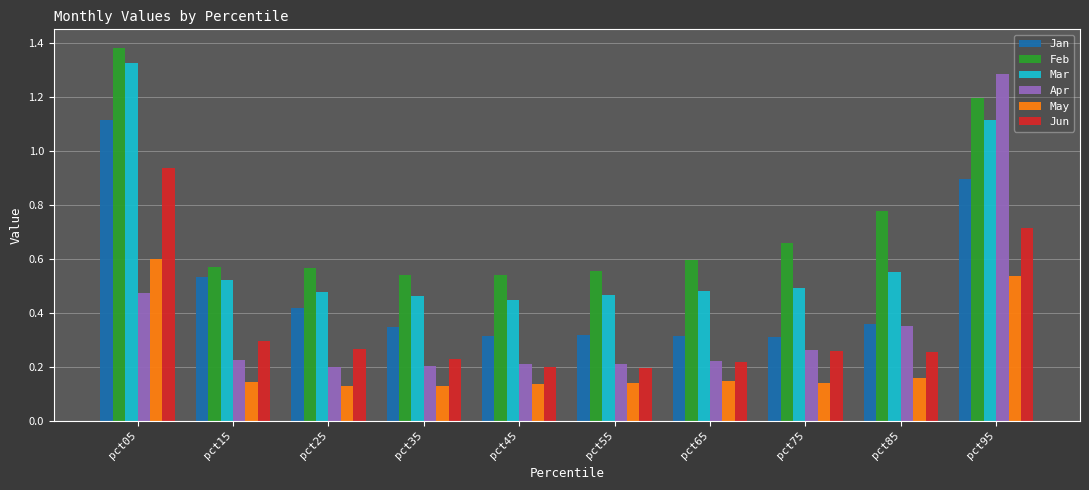

What is the total value across all series at pct25?

2.1